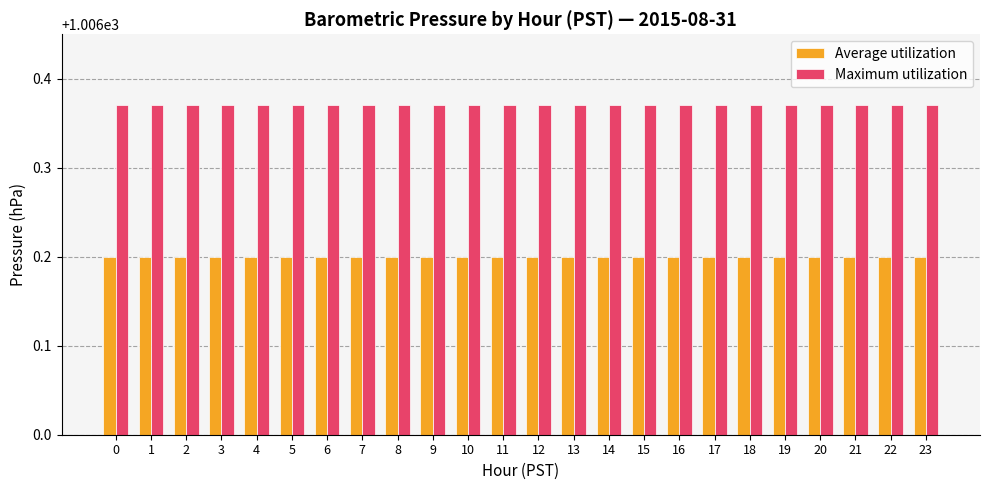

How many groups of bars are there?

24